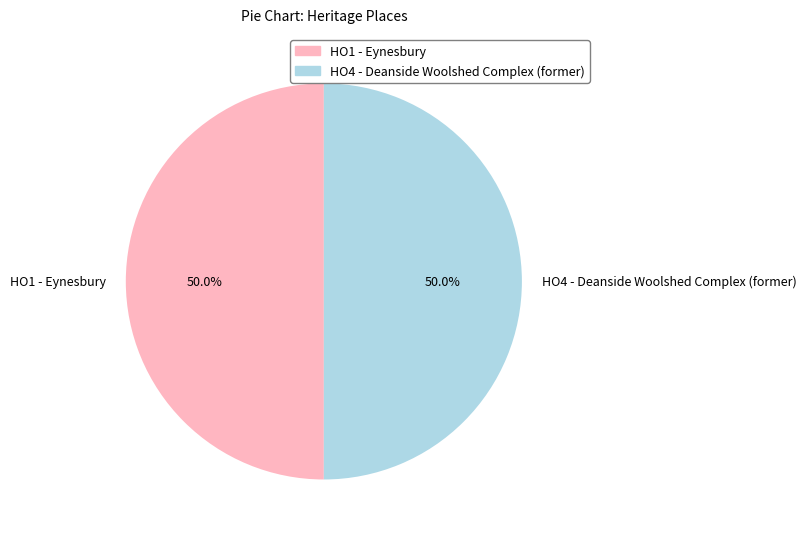

The HO1 - Eynesbury slice represents 50% of the pie. True or false?

True